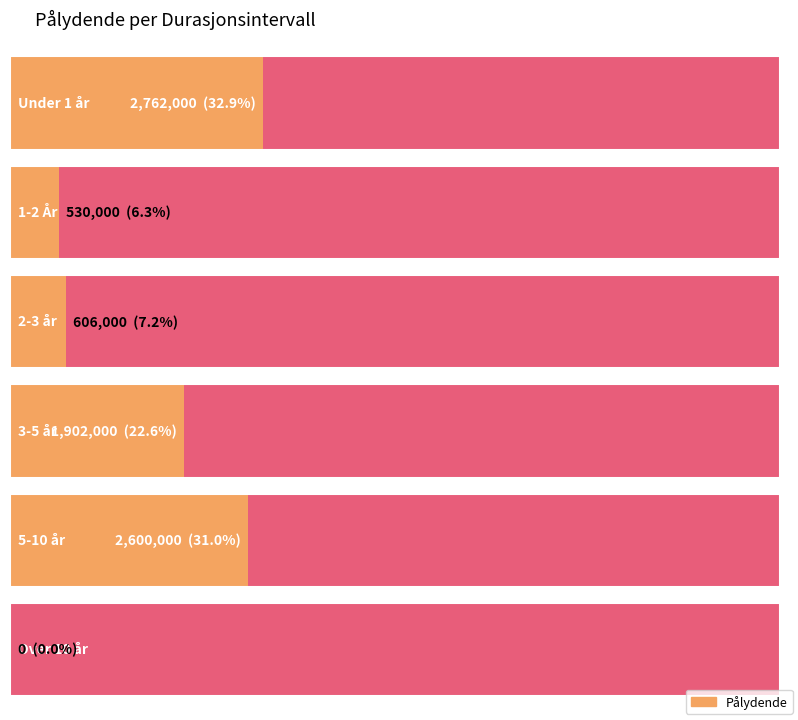

Which has a higher value, 1-2 År or 3-5 år?

3-5 år